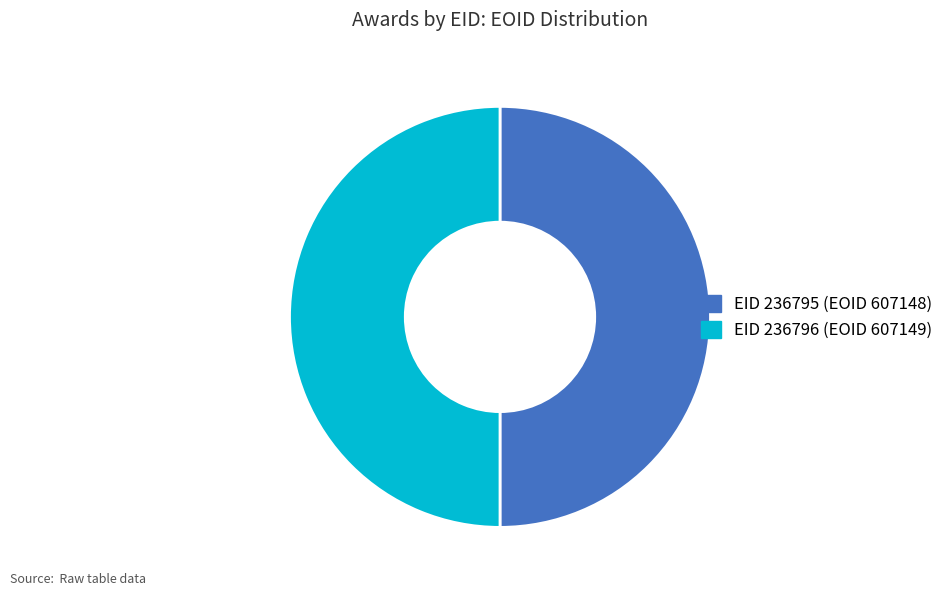

Count the number of slices in the pie.

2